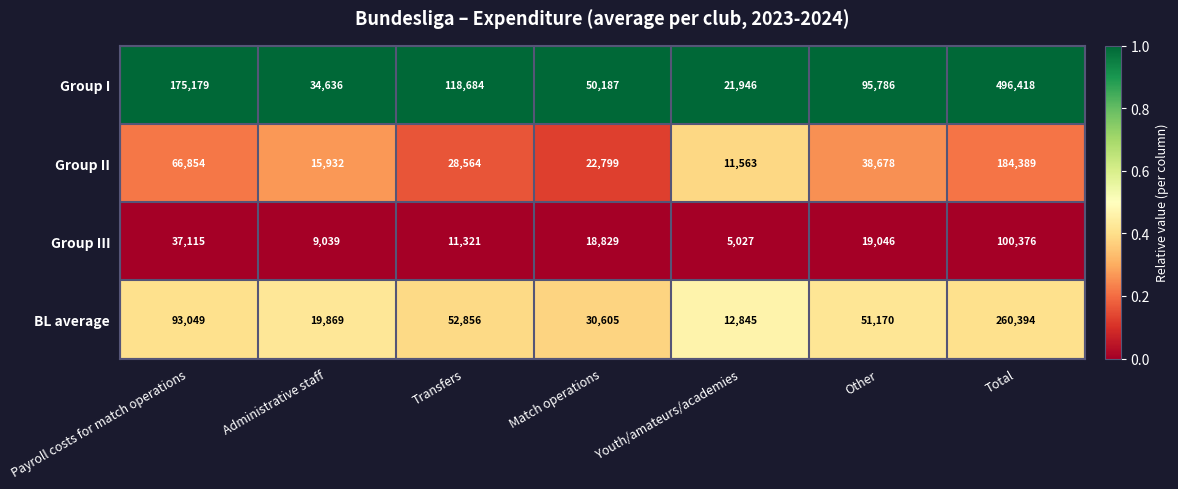

Which category has the highest value across all series?

Total